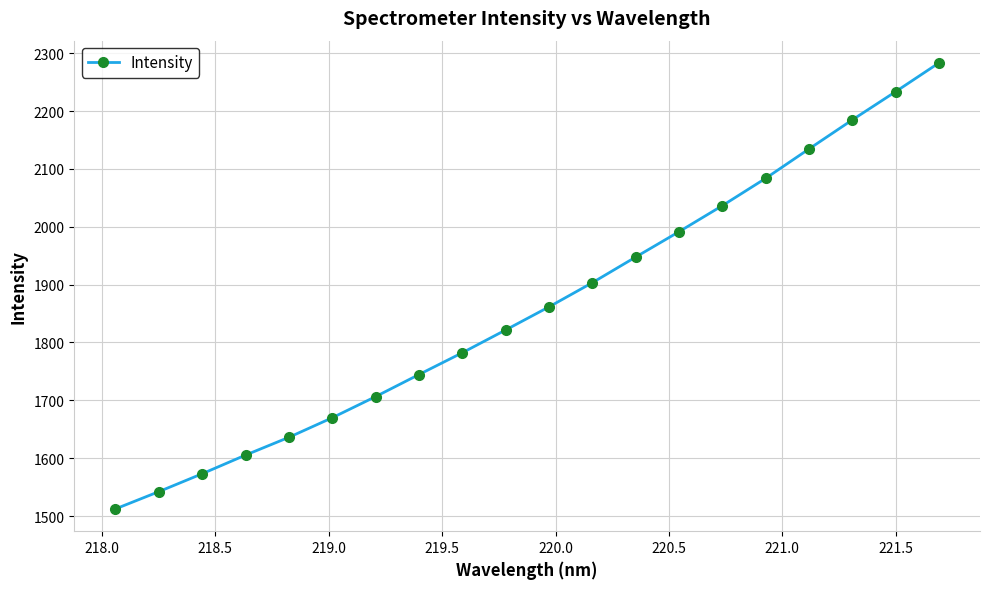

True or false: there are more than 0 points higher than both neighbors.

False